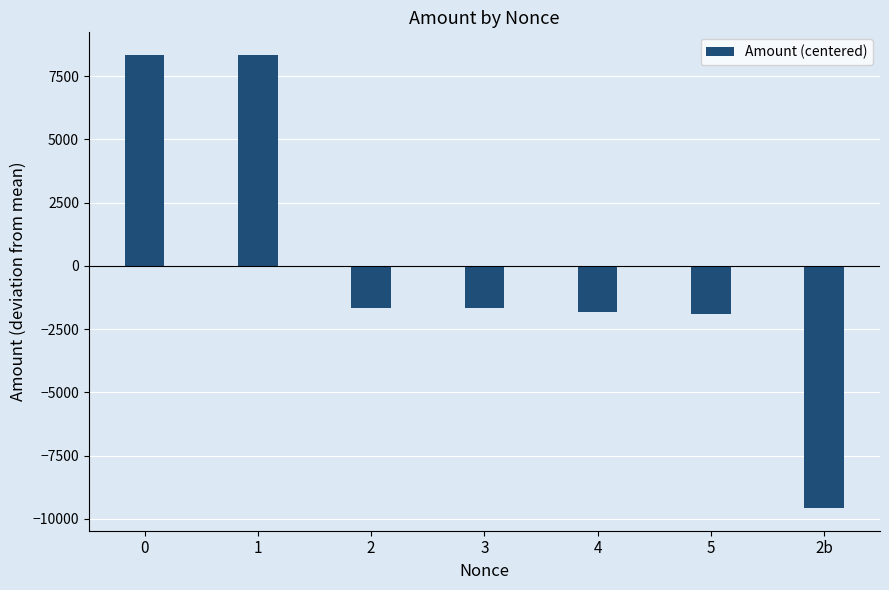

What is the greatest value displayed?

8336.8